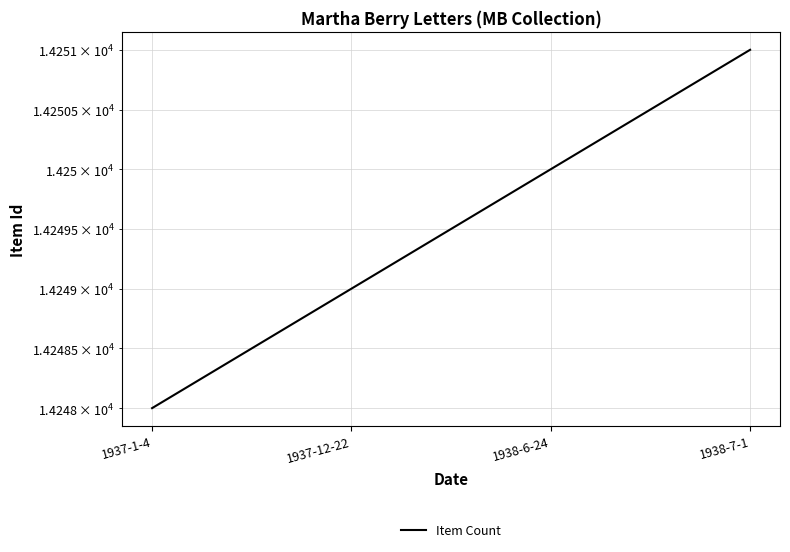

Count the number of categories in the chart.

4